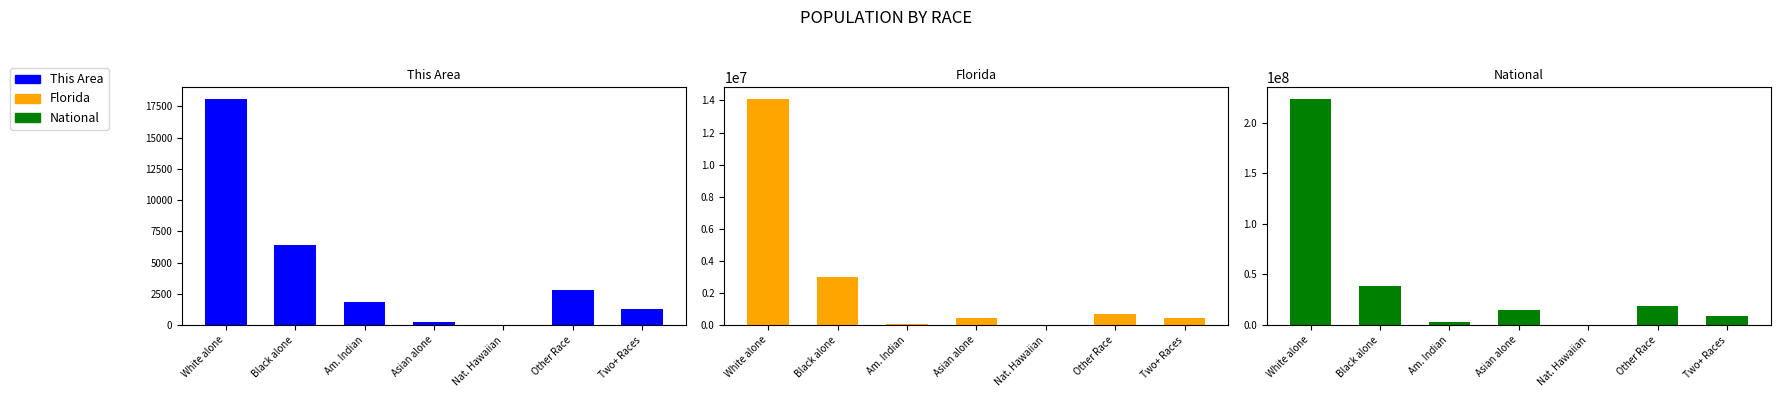

What position from the left is Two+ Races?

7